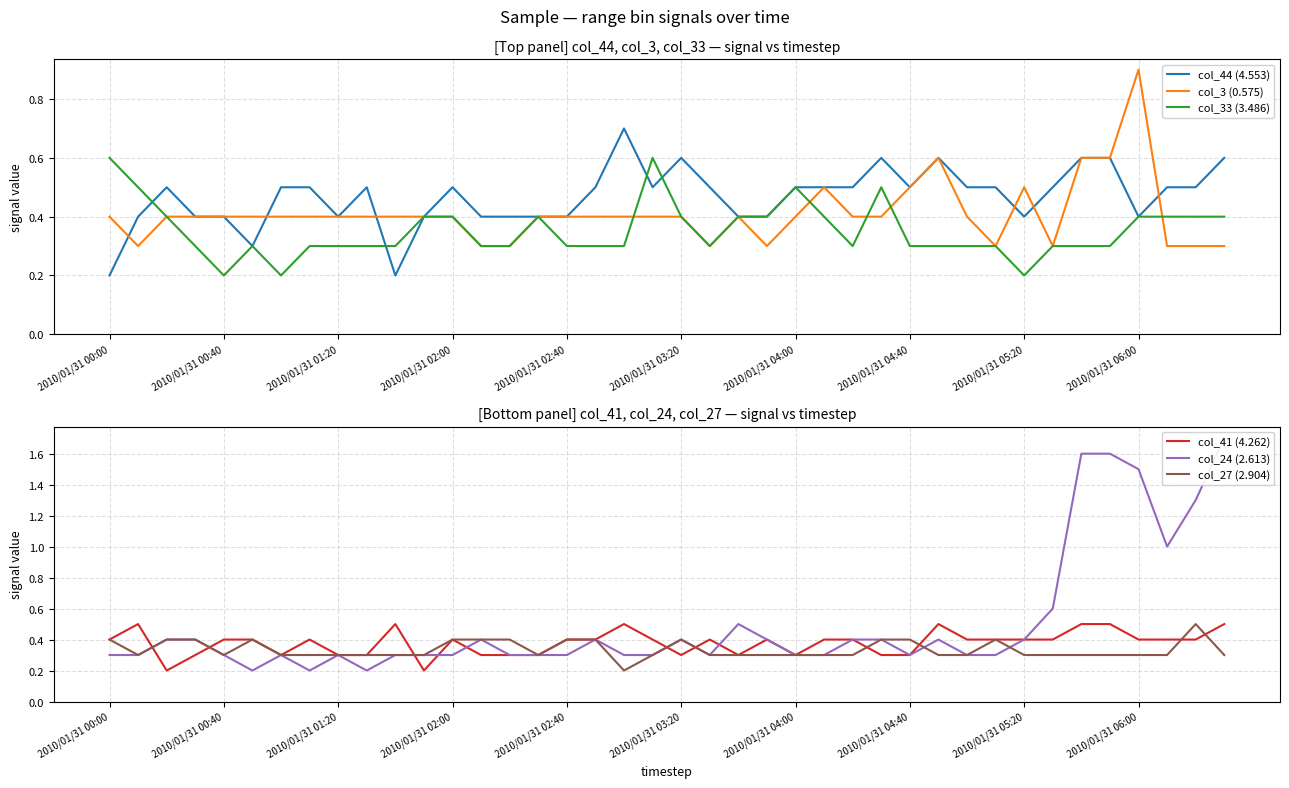

The value of col_3 (0.575) at 2010/01/31 06:00 is 0.9. True or false?

True